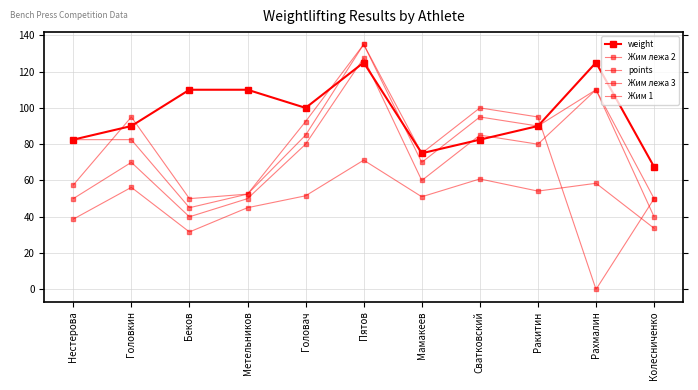

Which series has the largest total across all categories?

weight